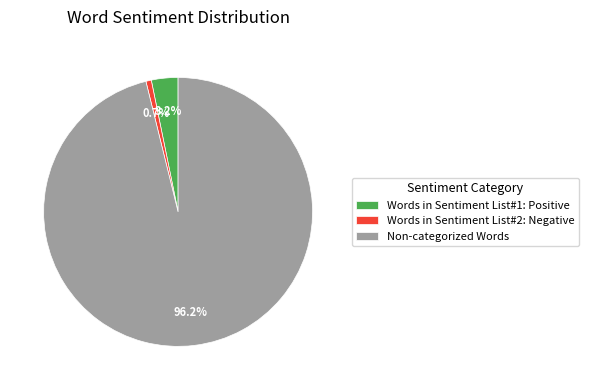

To the nearest percent, what is the difference between the Non-categorized Words and Words in Sentiment List#1: Positive slice percentages?

93%